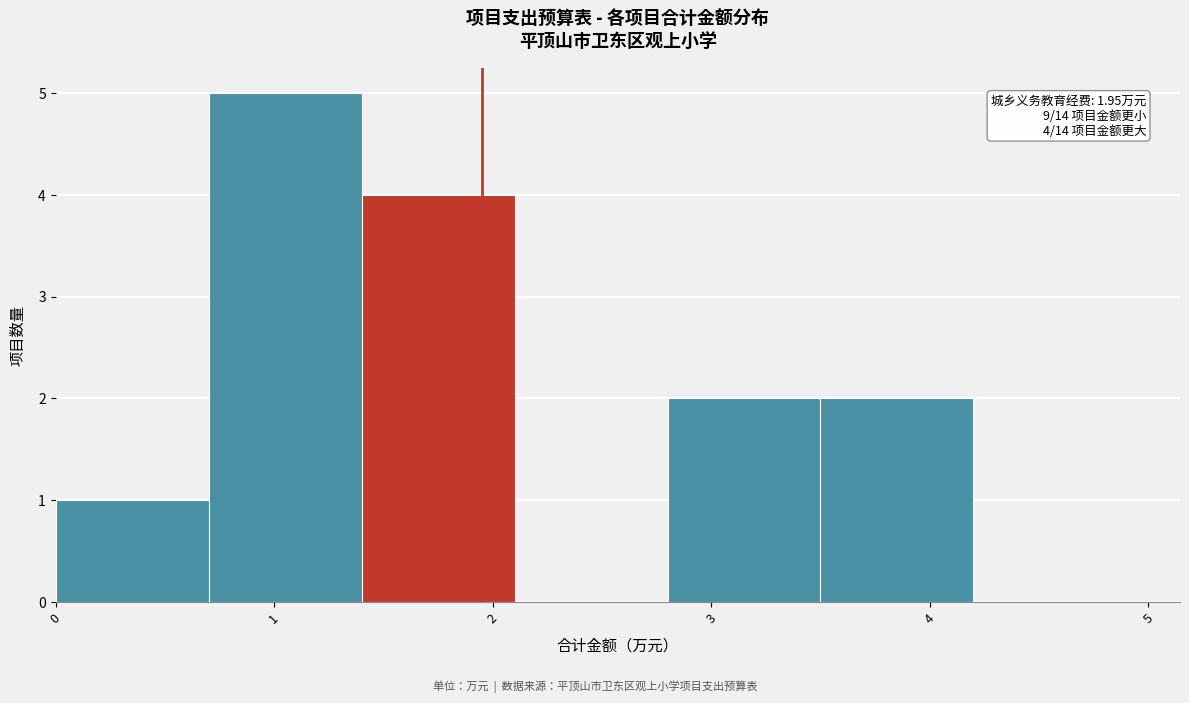

Which range on the x-axis has the tallest bar?

0.7 to 1.4